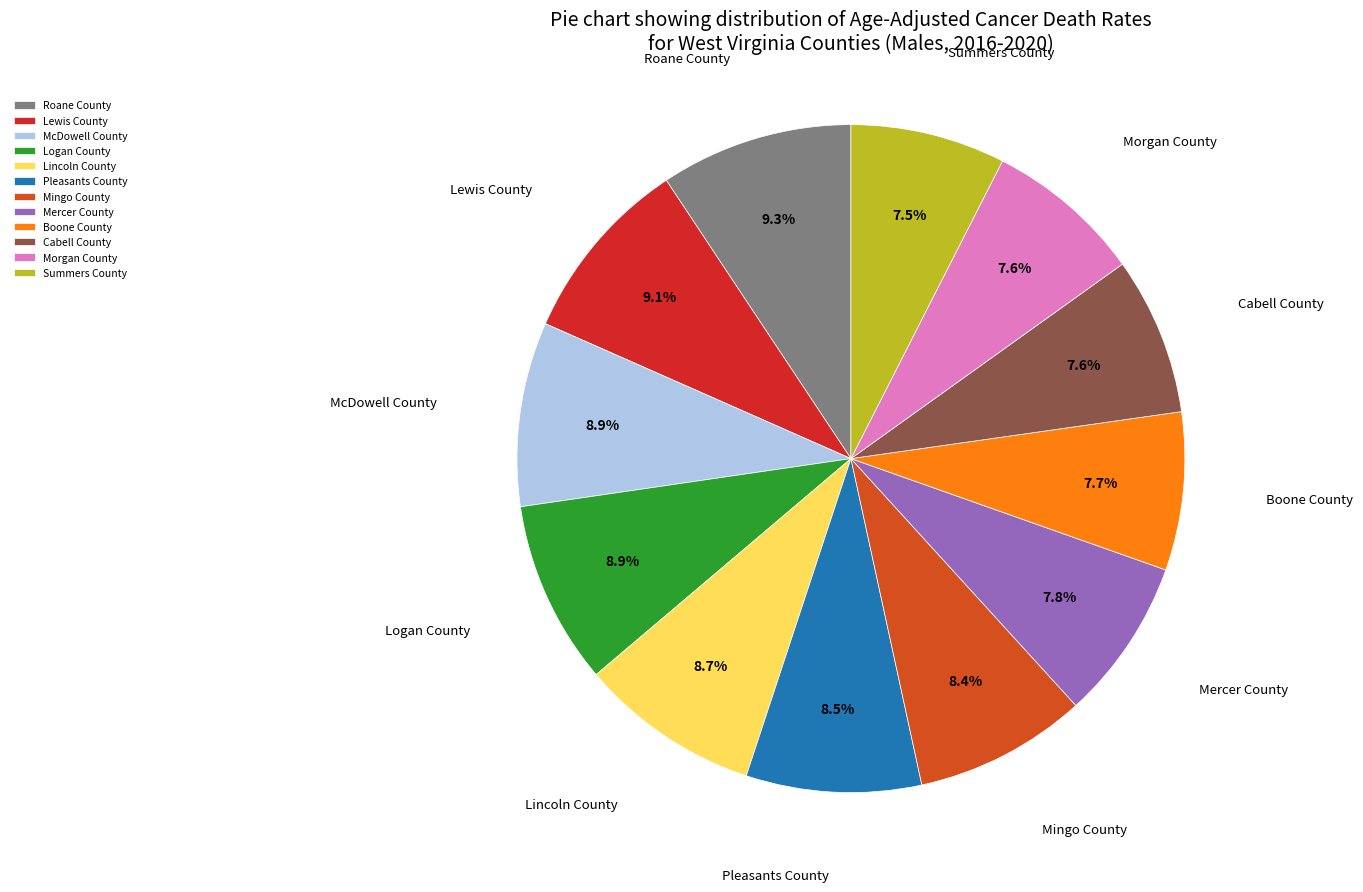

What is the ratio of the value at Lewis County to the value at Logan County?

1.0